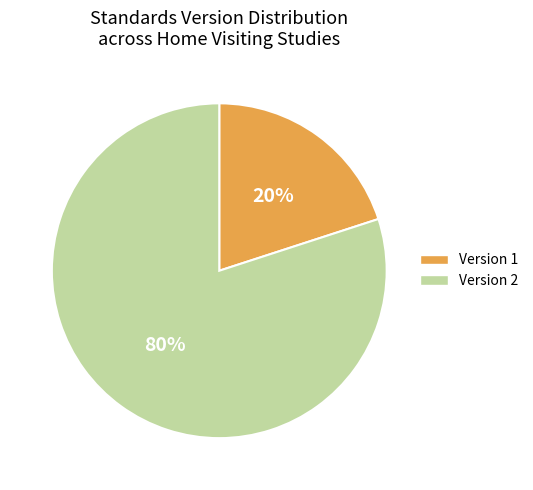

Which category has the smallest portion of the pie?

Version 1